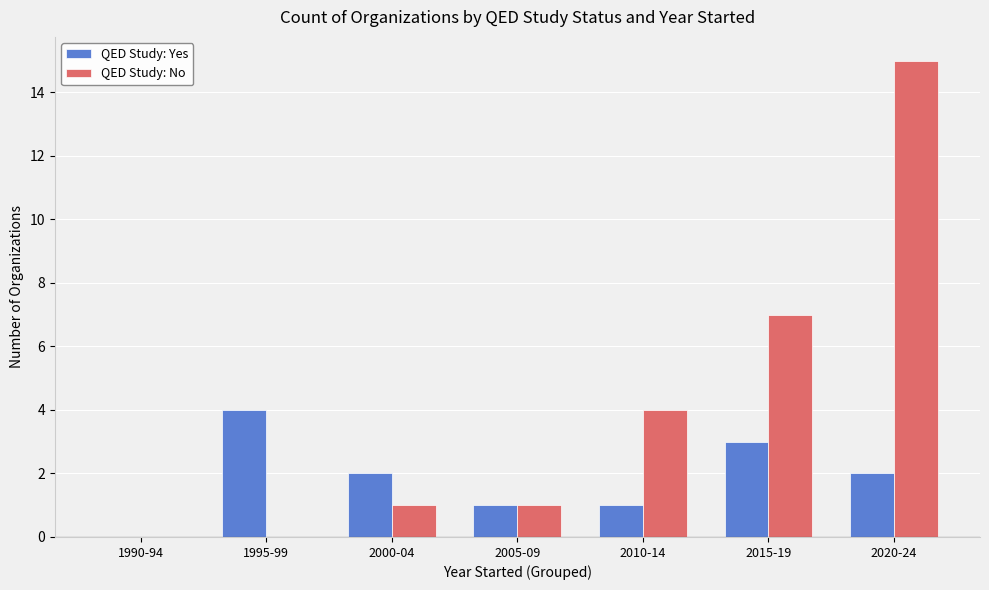

What is the total value across all series at 1995-99?

4